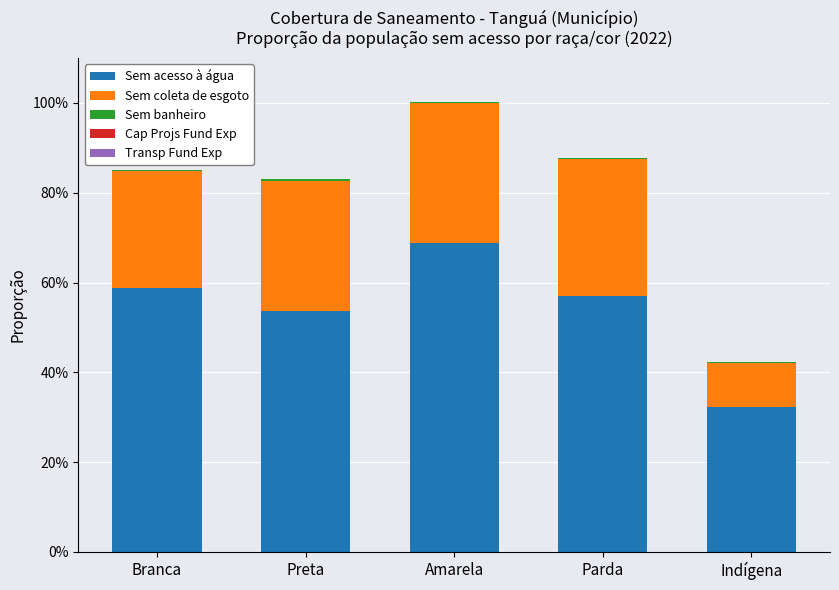

Which series has the widest spread of values?

Sem acesso à água